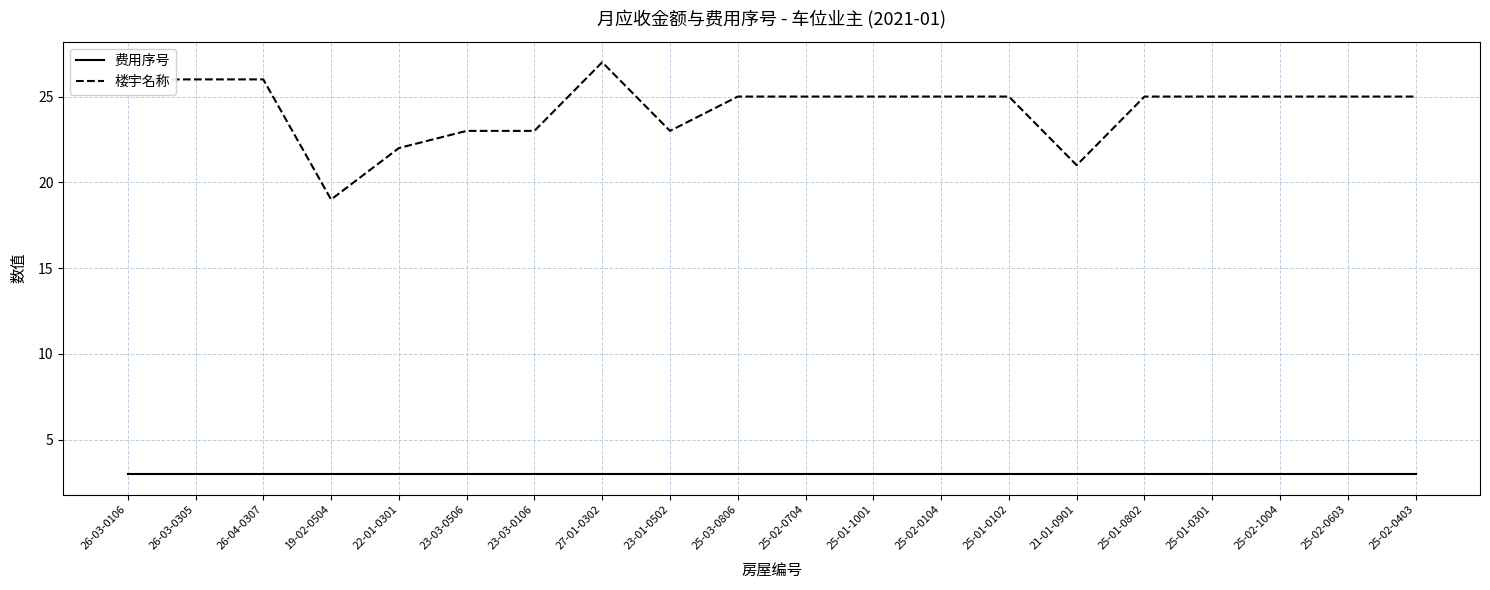

Which series has the largest total across all categories?

楼宇名称